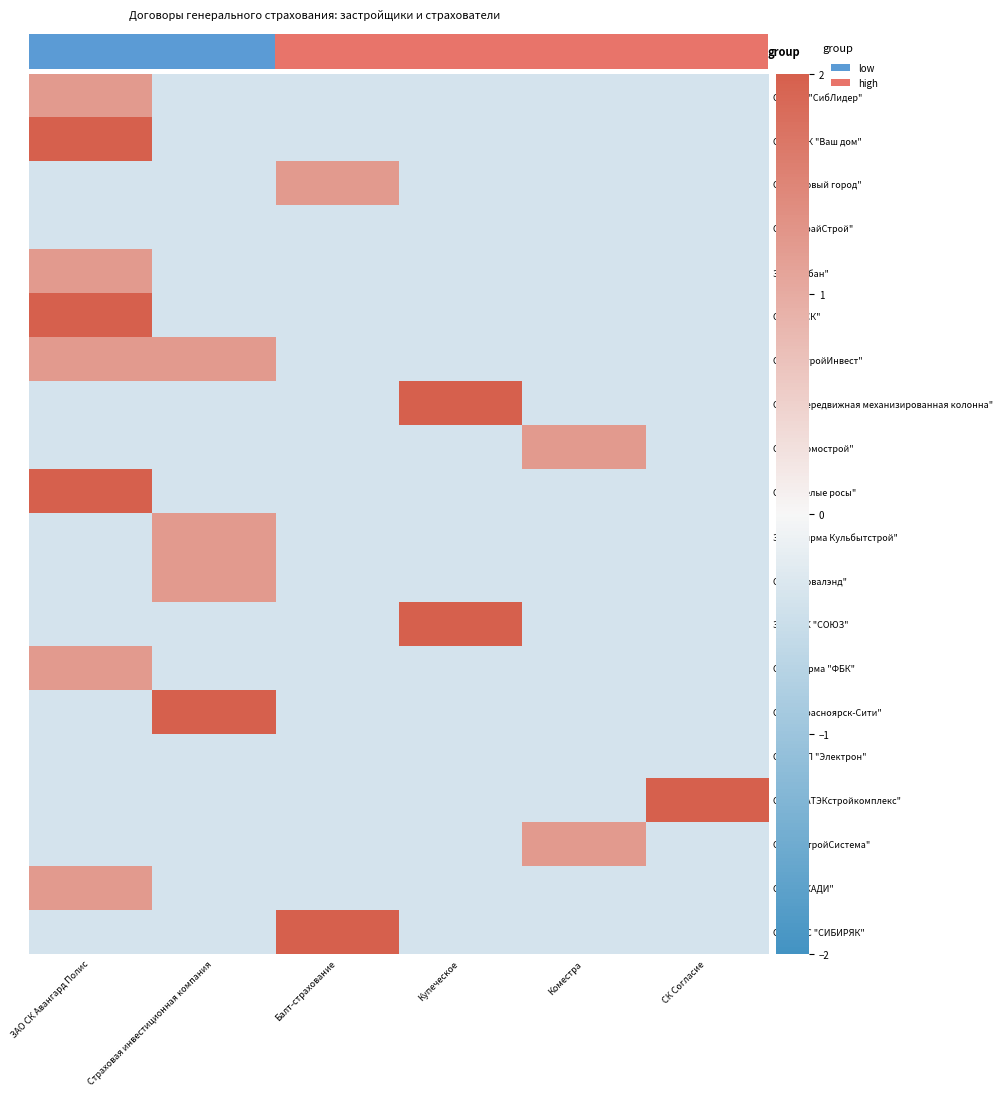

How many values in the ООО ПСК "Ваш дом" series exceed 0?

1